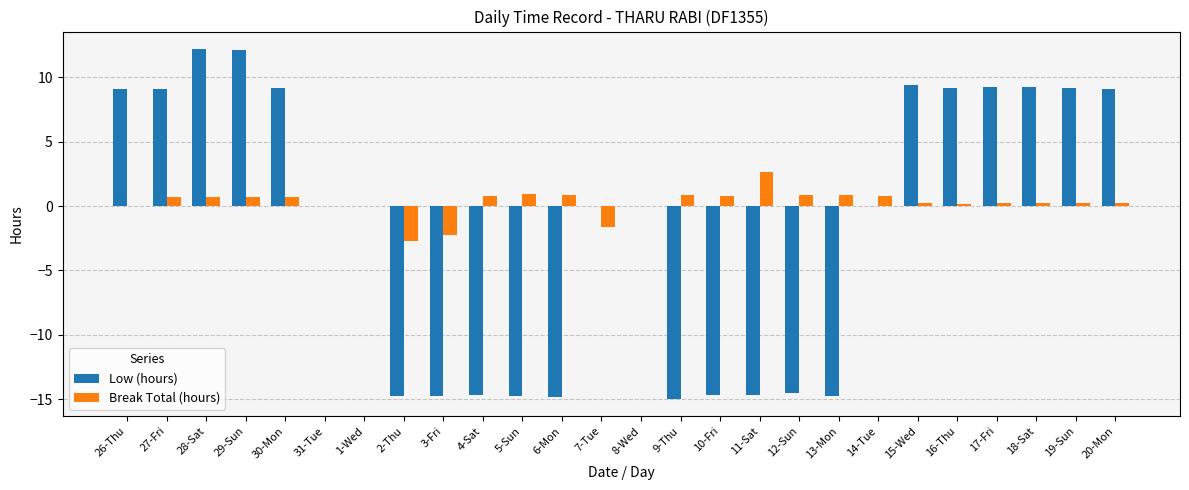

Which series has the largest total across all categories?

Break Total (hours)